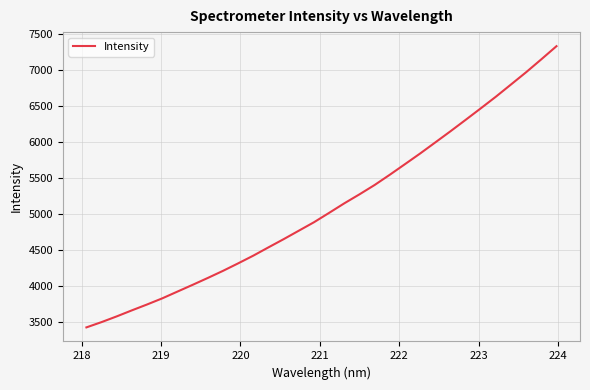

How many lines are shown in the chart?

1